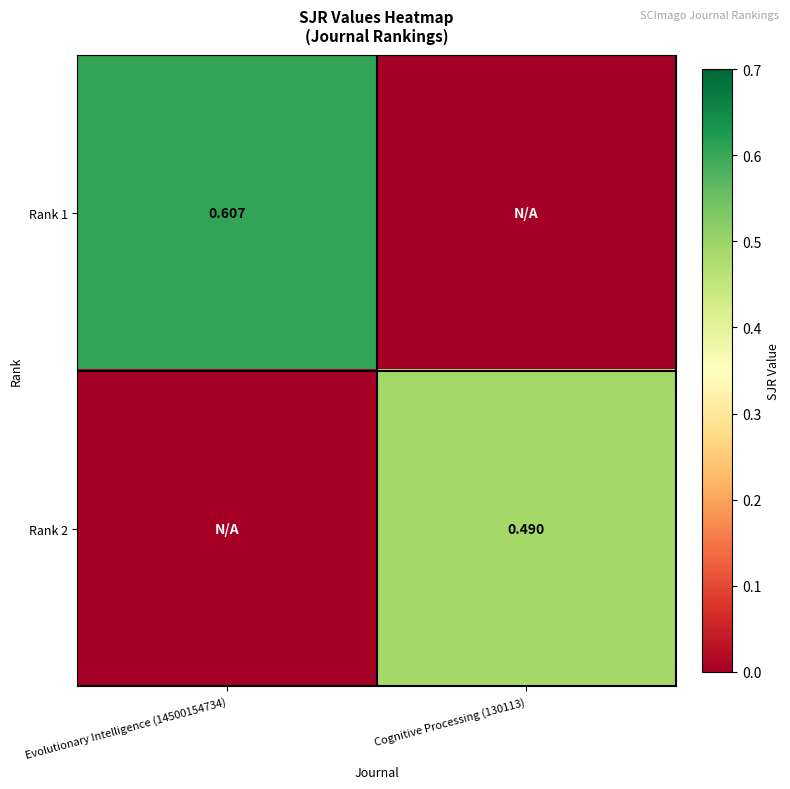

At which category does the chart reach its peak across all series?

Evolutionary Intelligence (14500154734)